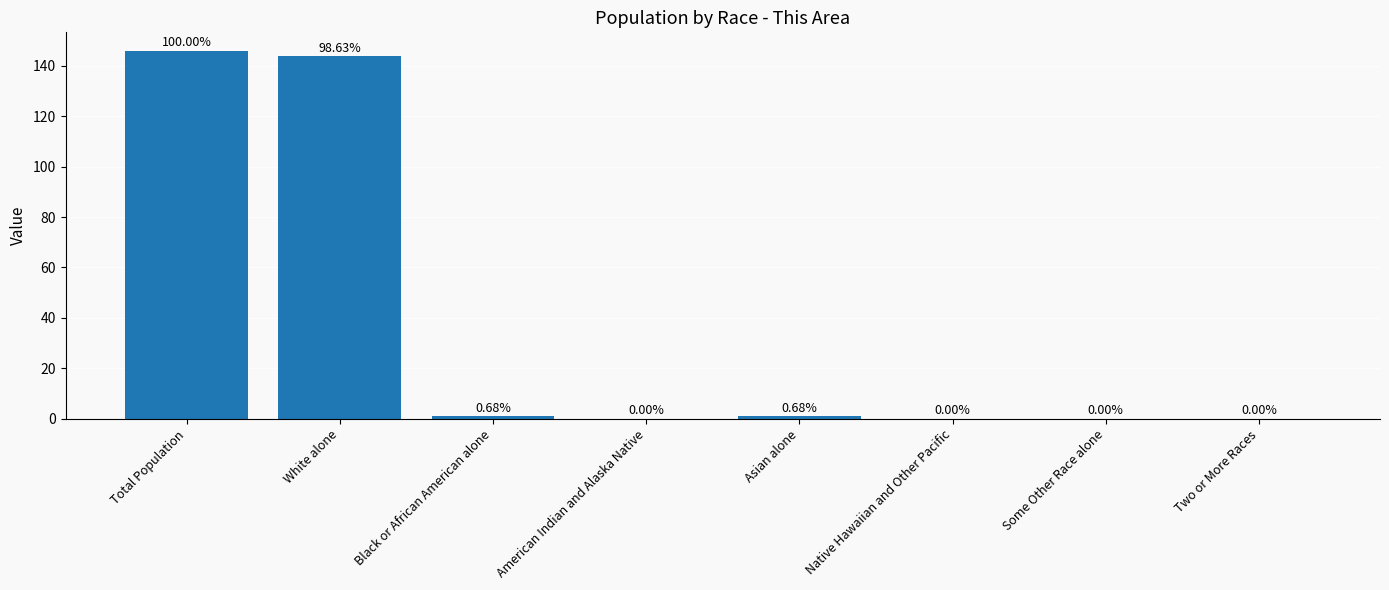

At which category does the chart reach its peak across all series?

Total Population